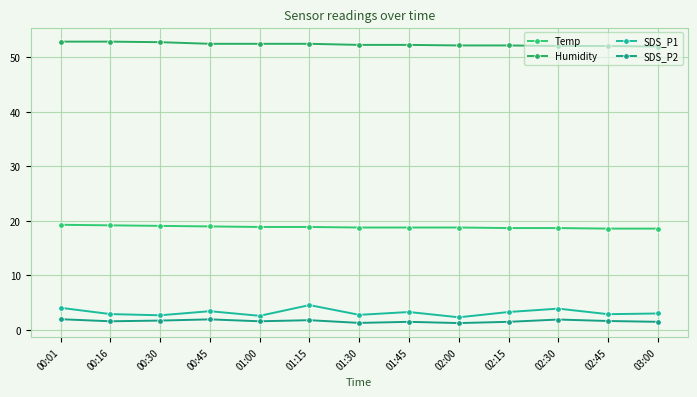

Count the Temp values in the range 18 to 19.

10